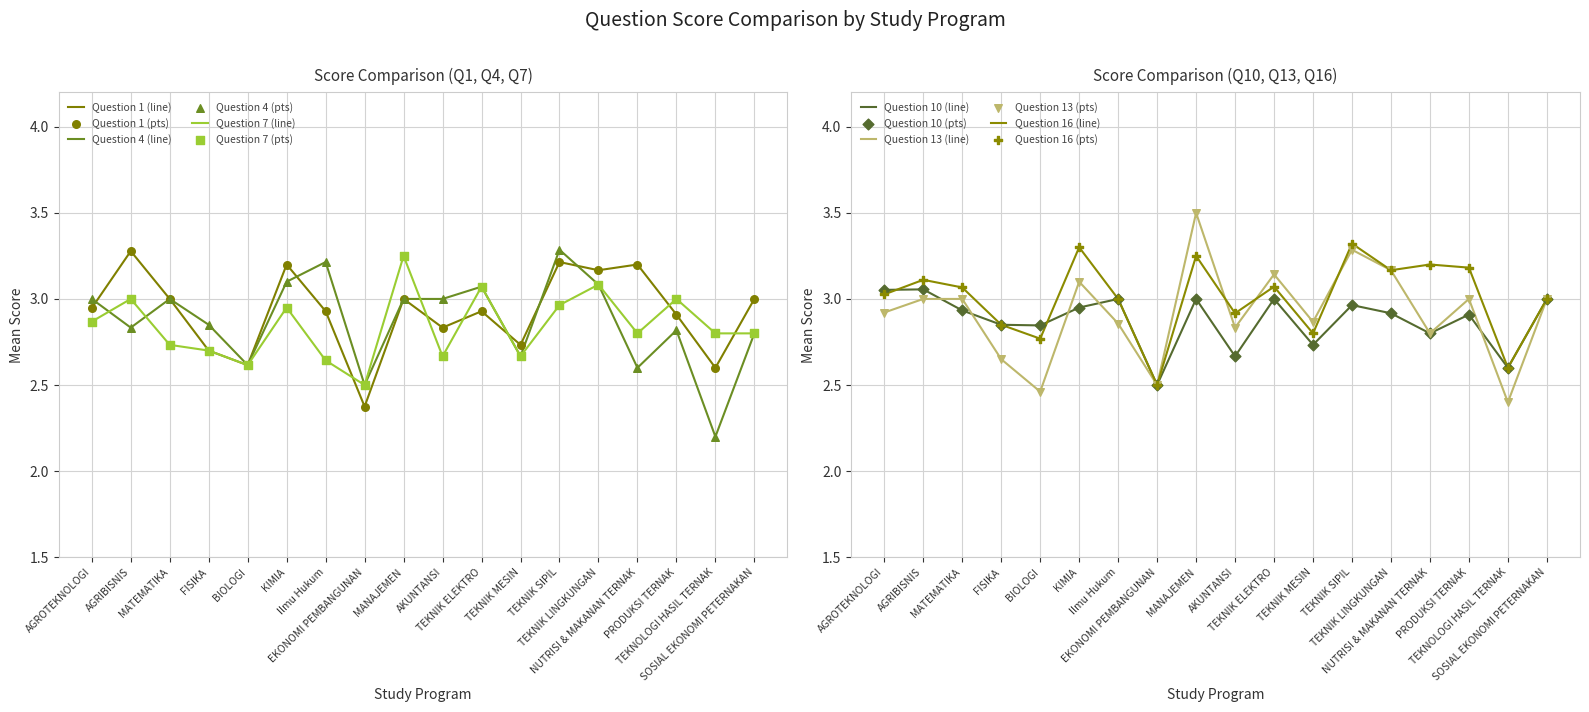

Is the value of Question 7 at AGROTEKNOLOGI greater than the value of Question 1 at BIOLOGI?

Yes